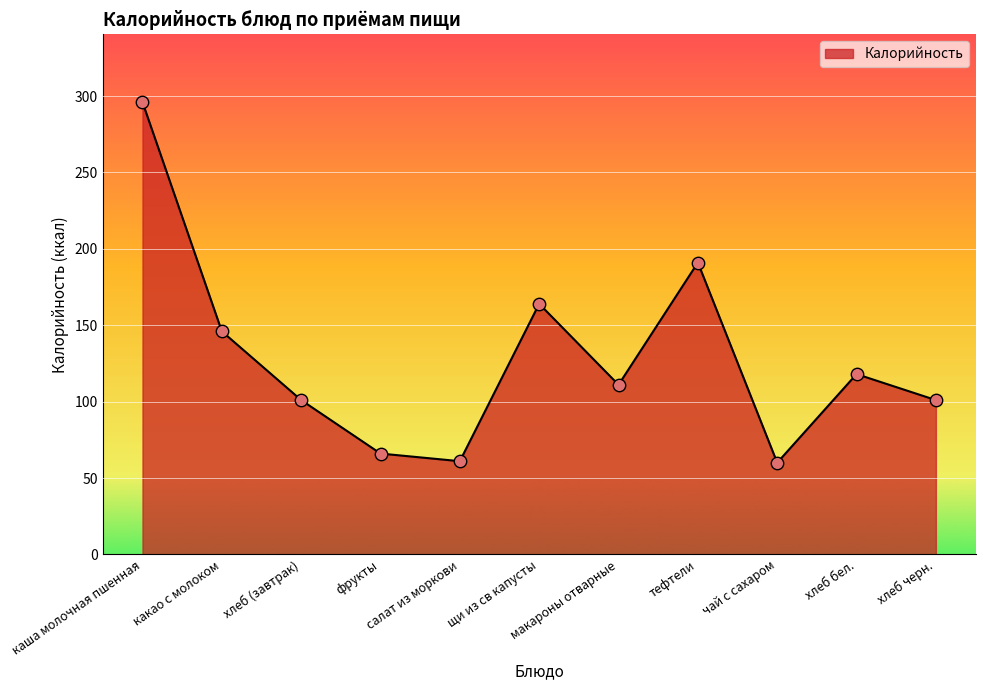

What is the change in value from какао с молоком to тефтели?

+45